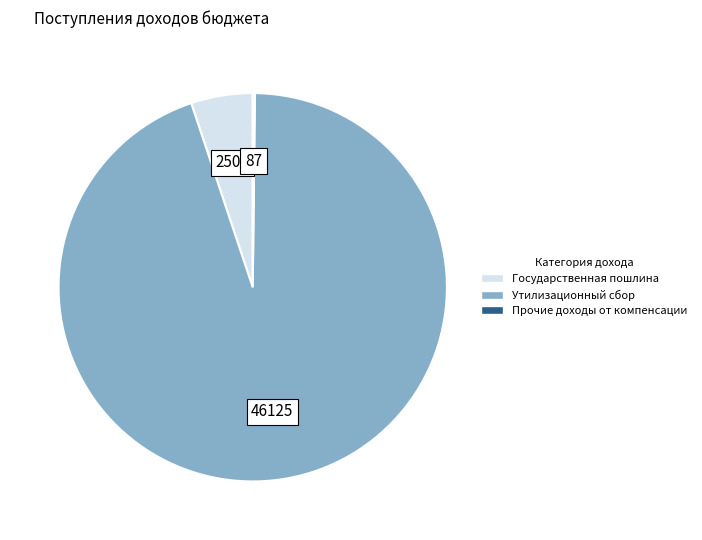

Is there a majority slice in this chart?

Yes